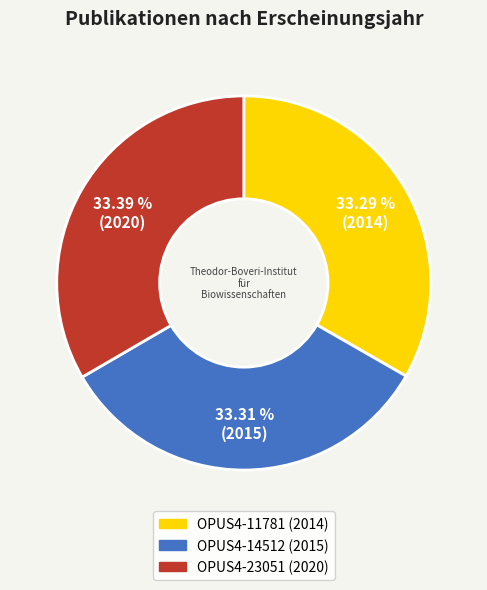

To the nearest percent, what portion does OPUS4-14512 represent?

33%